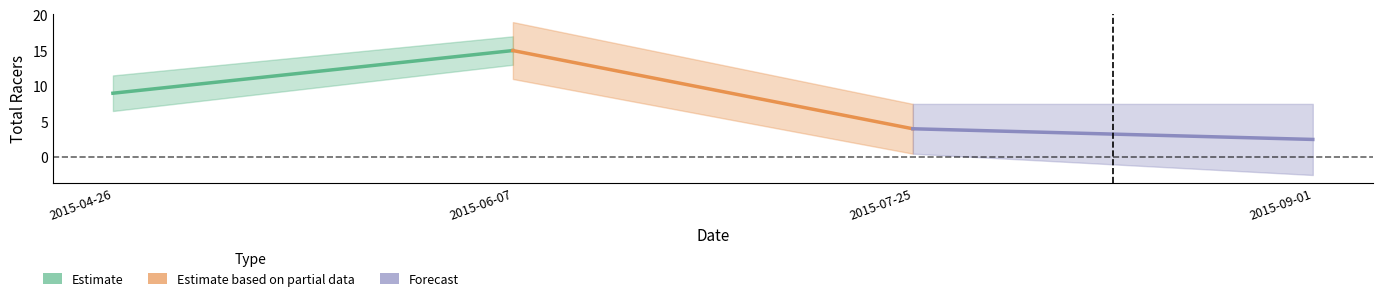

How many lines are shown in the chart?

3